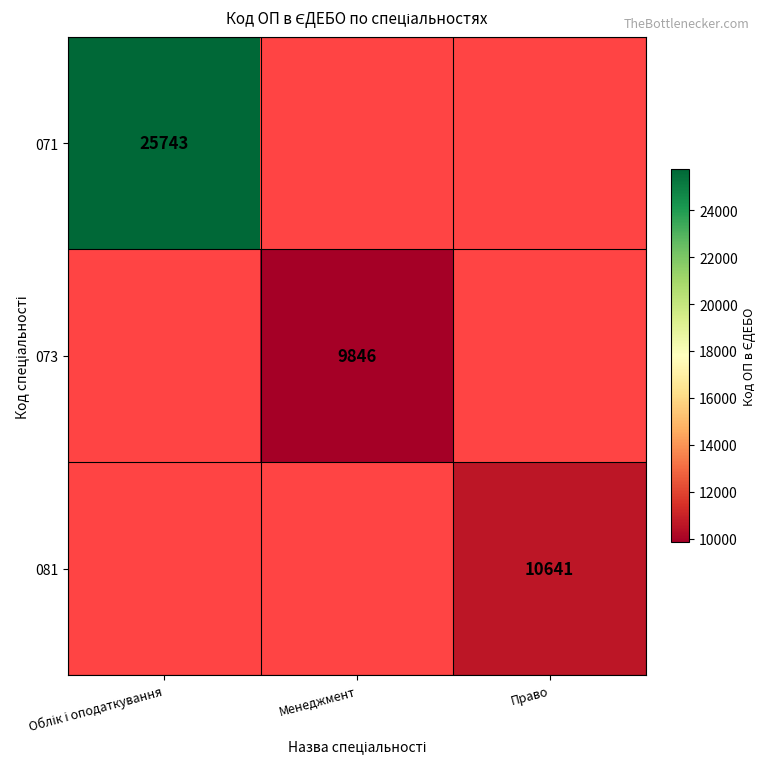

The value of 081 at Право is 10641. True or false?

True